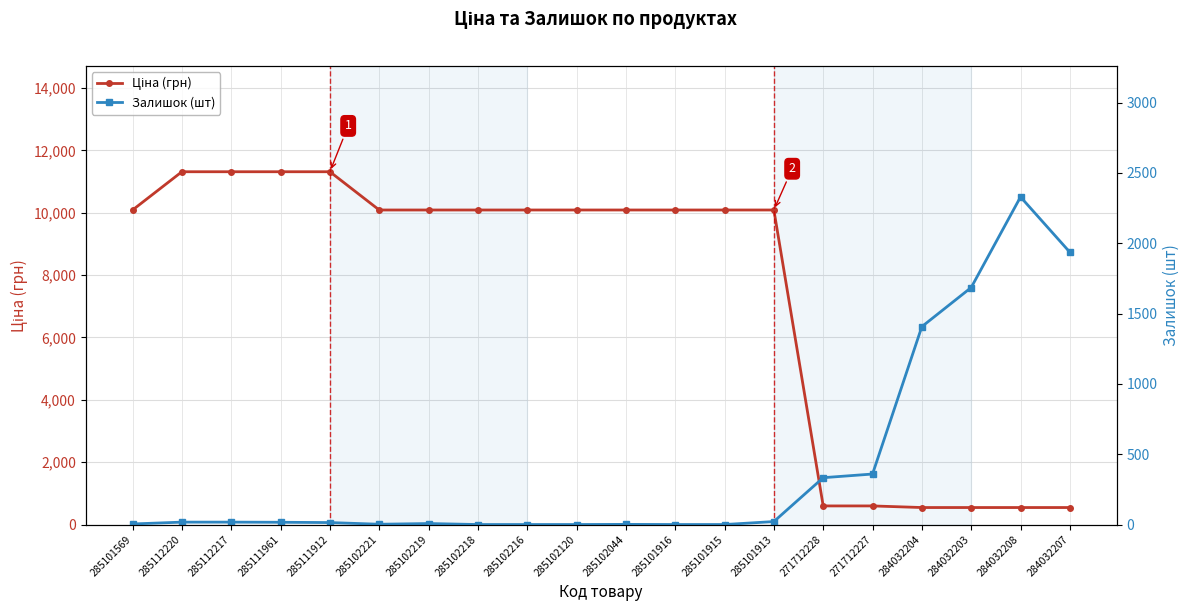

What is the difference between the maximum and second lowest values in the Залишок (шт) series?

2329.0